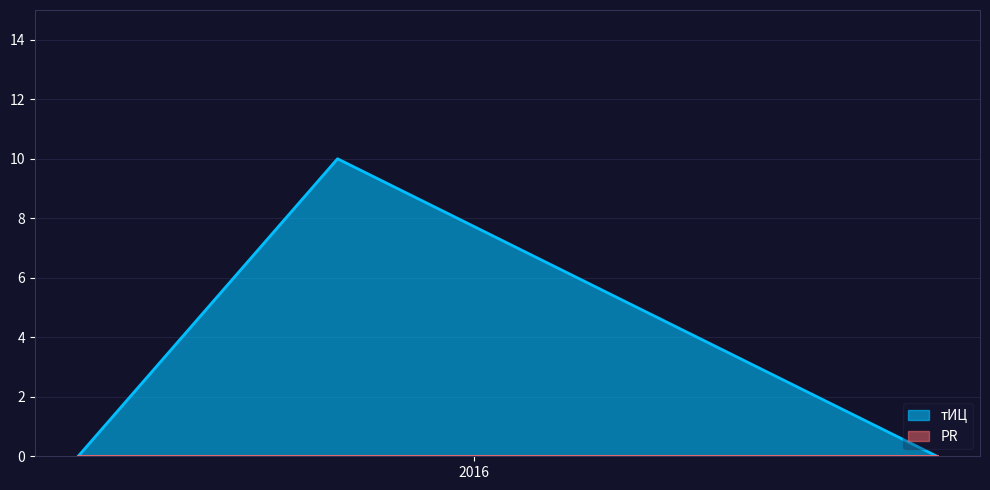

List the labels in order of value, smallest first.

2016-10-02, 2015-05-11, 2015-10-12